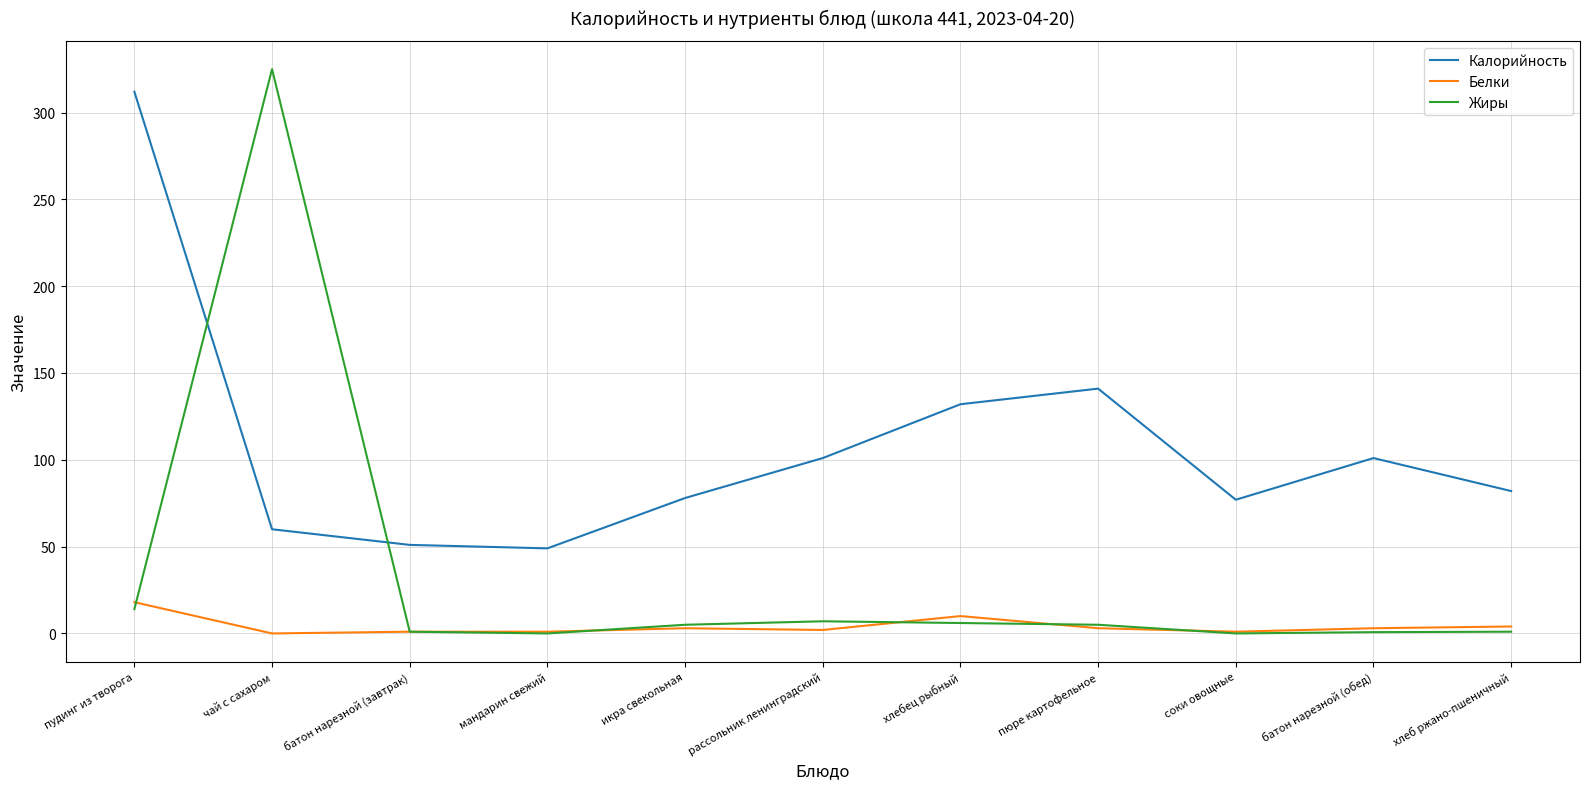

How many times do Калорийность and Жиры cross each other?

2